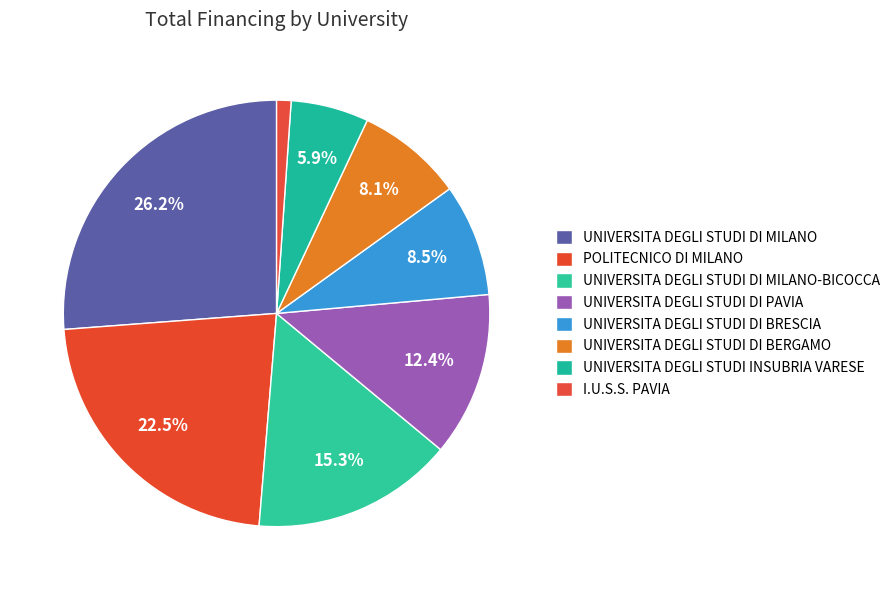

Combined, what portion of the pie is UNIVERSITA DEGLI STUDI DI BERGAMO and I.U.S.S. PAVIA?

9.2%